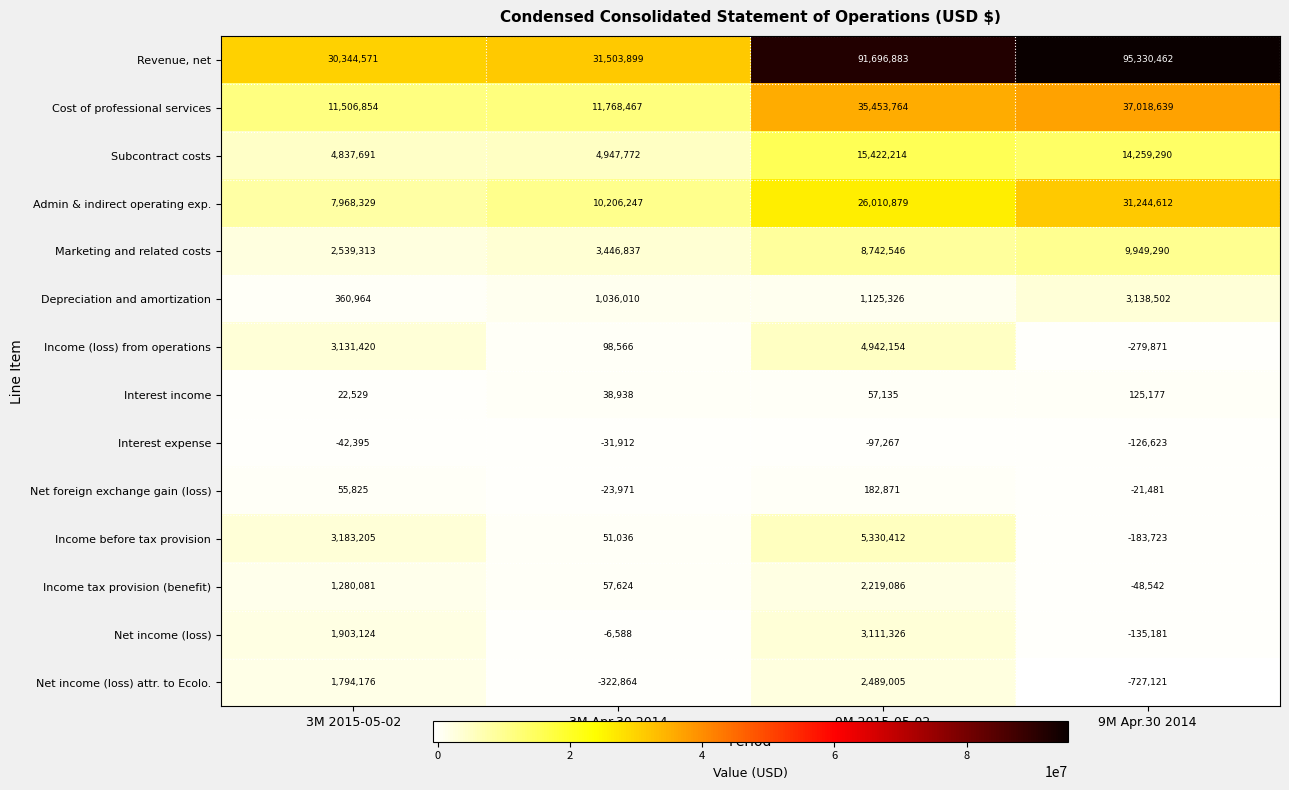

What is the average value of the Interest income series?

60945